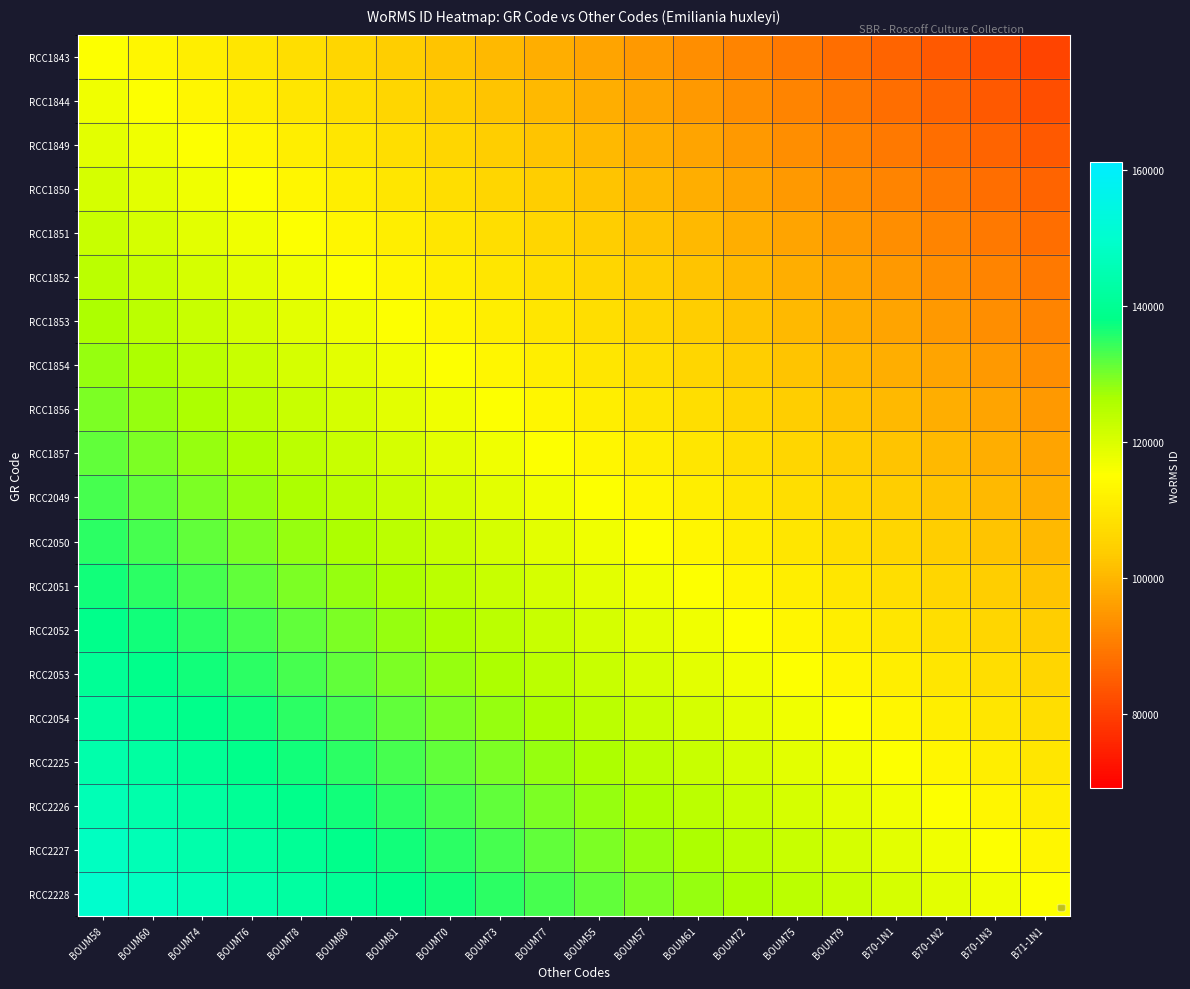

Reading left to right, extract all data points from this chart.

RCC1843: BOUM58=115104.0	BOUM60=113286.6	BOUM74=111469.1	BOUM76=109651.7	BOUM78=107834.3	BOUM80=106016.8	BOUM81=104199.4	BOUM70=102382.0	BOUM73=100564.5	BOUM77=98747.1	BOUM55=96929.7	BOUM57=95112.3	BOUM61=93294.8	BOUM72=91477.4	BOUM75=89660.0	BOUM79=87842.5	B70-1N1=86025.1	B70-1N2=84207.7	B70-1N3=82390.2	B71-1N1=80572.8
RCC1844: BOUM58=116921.4	BOUM60=115104.0	BOUM74=113286.6	BOUM76=111469.1	BOUM78=109651.7	BOUM80=107834.3	BOUM81=106016.8	BOUM70=104199.4	BOUM73=102382.0	BOUM77=100564.5	BOUM55=98747.1	BOUM57=96929.7	BOUM61=95112.3	BOUM72=93294.8	BOUM75=91477.4	BOUM79=89660.0	B70-1N1=87842.5	B70-1N2=86025.1	B70-1N3=84207.7	B71-1N1=82390.2
RCC1849: BOUM58=118738.9	BOUM60=116921.4	BOUM74=115104.0	BOUM76=113286.6	BOUM78=111469.1	BOUM80=109651.7	BOUM81=107834.3	BOUM70=106016.8	BOUM73=104199.4	BOUM77=102382.0	BOUM55=100564.5	BOUM57=98747.1	BOUM61=96929.7	BOUM72=95112.3	BOUM75=93294.8	BOUM79=91477.4	B70-1N1=89660.0	B70-1N2=87842.5	B70-1N3=86025.1	B71-1N1=84207.7
RCC1850: BOUM58=120556.3	BOUM60=118738.9	BOUM74=116921.4	BOUM76=115104.0	BOUM78=113286.6	BOUM80=111469.1	BOUM81=109651.7	BOUM70=107834.3	BOUM73=106016.8	BOUM77=104199.4	BOUM55=102382.0	BOUM57=100564.5	BOUM61=98747.1	BOUM72=96929.7	BOUM75=95112.3	BOUM79=93294.8	B70-1N1=91477.4	B70-1N2=89660.0	B70-1N3=87842.5	B71-1N1=86025.1
RCC1851: BOUM58=122373.7	BOUM60=120556.3	BOUM74=118738.9	BOUM76=116921.4	BOUM78=115104.0	BOUM80=113286.6	BOUM81=111469.1	BOUM70=109651.7	BOUM73=107834.3	BOUM77=106016.8	BOUM55=104199.4	BOUM57=102382.0	BOUM61=100564.5	BOUM72=98747.1	BOUM75=96929.7	BOUM79=95112.3	B70-1N1=93294.8	B70-1N2=91477.4	B70-1N3=89660.0	B71-1N1=87842.5
RCC1852: BOUM58=124191.2	BOUM60=122373.7	BOUM74=120556.3	BOUM76=118738.9	BOUM78=116921.4	BOUM80=115104.0	BOUM81=113286.6	BOUM70=111469.1	BOUM73=109651.7	BOUM77=107834.3	BOUM55=106016.8	BOUM57=104199.4	BOUM61=102382.0	BOUM72=100564.5	BOUM75=98747.1	BOUM79=96929.7	B70-1N1=95112.3	B70-1N2=93294.8	B70-1N3=91477.4	B71-1N1=89660.0
RCC1853: BOUM58=126008.6	BOUM60=124191.2	BOUM74=122373.7	BOUM76=120556.3	BOUM78=118738.9	BOUM80=116921.4	BOUM81=115104.0	BOUM70=113286.6	BOUM73=111469.1	BOUM77=109651.7	BOUM55=107834.3	BOUM57=106016.8	BOUM61=104199.4	BOUM72=102382.0	BOUM75=100564.5	BOUM79=98747.1	B70-1N1=96929.7	B70-1N2=95112.3	B70-1N3=93294.8	B71-1N1=91477.4
RCC1854: BOUM58=127826.0	BOUM60=126008.6	BOUM74=124191.2	BOUM76=122373.7	BOUM78=120556.3	BOUM80=118738.9	BOUM81=116921.4	BOUM70=115104.0	BOUM73=113286.6	BOUM77=111469.1	BOUM55=109651.7	BOUM57=107834.3	BOUM61=106016.8	BOUM72=104199.4	BOUM75=102382.0	BOUM79=100564.5	B70-1N1=98747.1	B70-1N2=96929.7	B70-1N3=95112.3	B71-1N1=93294.8
RCC1856: BOUM58=129643.5	BOUM60=127826.0	BOUM74=126008.6	BOUM76=124191.2	BOUM78=122373.7	BOUM80=120556.3	BOUM81=118738.9	BOUM70=116921.4	BOUM73=115104.0	BOUM77=113286.6	BOUM55=111469.1	BOUM57=109651.7	BOUM61=107834.3	BOUM72=106016.8	BOUM75=104199.4	BOUM79=102382.0	B70-1N1=100564.5	B70-1N2=98747.1	B70-1N3=96929.7	B71-1N1=95112.3
RCC1857: BOUM58=131460.9	BOUM60=129643.5	BOUM74=127826.0	BOUM76=126008.6	BOUM78=124191.2	BOUM80=122373.7	BOUM81=120556.3	BOUM70=118738.9	BOUM73=116921.4	BOUM77=115104.0	BOUM55=113286.6	BOUM57=111469.1	BOUM61=109651.7	BOUM72=107834.3	BOUM75=106016.8	BOUM79=104199.4	B70-1N1=102382.0	B70-1N2=100564.5	B70-1N3=98747.1	B71-1N1=96929.7
RCC2049: BOUM58=133278.3	BOUM60=131460.9	BOUM74=129643.5	BOUM76=127826.0	BOUM78=126008.6	BOUM80=124191.2	BOUM81=122373.7	BOUM70=120556.3	BOUM73=118738.9	BOUM77=116921.4	BOUM55=115104.0	BOUM57=113286.6	BOUM61=111469.1	BOUM72=109651.7	BOUM75=107834.3	BOUM79=106016.8	B70-1N1=104199.4	B70-1N2=102382.0	B70-1N3=100564.5	B71-1N1=98747.1
RCC2050: BOUM58=135095.7	BOUM60=133278.3	BOUM74=131460.9	BOUM76=129643.5	BOUM78=127826.0	BOUM80=126008.6	BOUM81=124191.2	BOUM70=122373.7	BOUM73=120556.3	BOUM77=118738.9	BOUM55=116921.4	BOUM57=115104.0	BOUM61=113286.6	BOUM72=111469.1	BOUM75=109651.7	BOUM79=107834.3	B70-1N1=106016.8	B70-1N2=104199.4	B70-1N3=102382.0	B71-1N1=100564.5
RCC2051: BOUM58=136913.2	BOUM60=135095.7	BOUM74=133278.3	BOUM76=131460.9	BOUM78=129643.5	BOUM80=127826.0	BOUM81=126008.6	BOUM70=124191.2	BOUM73=122373.7	BOUM77=120556.3	BOUM55=118738.9	BOUM57=116921.4	BOUM61=115104.0	BOUM72=113286.6	BOUM75=111469.1	BOUM79=109651.7	B70-1N1=107834.3	B70-1N2=106016.8	B70-1N3=104199.4	B71-1N1=102382.0
RCC2052: BOUM58=138730.6	BOUM60=136913.2	BOUM74=135095.7	BOUM76=133278.3	BOUM78=131460.9	BOUM80=129643.5	BOUM81=127826.0	BOUM70=126008.6	BOUM73=124191.2	BOUM77=122373.7	BOUM55=120556.3	BOUM57=118738.9	BOUM61=116921.4	BOUM72=115104.0	BOUM75=113286.6	BOUM79=111469.1	B70-1N1=109651.7	B70-1N2=107834.3	B70-1N3=106016.8	B71-1N1=104199.4
RCC2053: BOUM58=140548.0	BOUM60=138730.6	BOUM74=136913.2	BOUM76=135095.7	BOUM78=133278.3	BOUM80=131460.9	BOUM81=129643.5	BOUM70=127826.0	BOUM73=126008.6	BOUM77=124191.2	BOUM55=122373.7	BOUM57=120556.3	BOUM61=118738.9	BOUM72=116921.4	BOUM75=115104.0	BOUM79=113286.6	B70-1N1=111469.1	B70-1N2=109651.7	B70-1N3=107834.3	B71-1N1=106016.8
RCC2054: BOUM58=142365.5	BOUM60=140548.0	BOUM74=138730.6	BOUM76=136913.2	BOUM78=135095.7	BOUM80=133278.3	BOUM81=131460.9	BOUM70=129643.5	BOUM73=127826.0	BOUM77=126008.6	BOUM55=124191.2	BOUM57=122373.7	BOUM61=120556.3	BOUM72=118738.9	BOUM75=116921.4	BOUM79=115104.0	B70-1N1=113286.6	B70-1N2=111469.1	B70-1N3=109651.7	B71-1N1=107834.3
RCC2225: BOUM58=144182.9	BOUM60=142365.5	BOUM74=140548.0	BOUM76=138730.6	BOUM78=136913.2	BOUM80=135095.7	BOUM81=133278.3	BOUM70=131460.9	BOUM73=129643.5	BOUM77=127826.0	BOUM55=126008.6	BOUM57=124191.2	BOUM61=122373.7	BOUM72=120556.3	BOUM75=118738.9	BOUM79=116921.4	B70-1N1=115104.0	B70-1N2=113286.6	B70-1N3=111469.1	B71-1N1=109651.7
RCC2226: BOUM58=146000.3	BOUM60=144182.9	BOUM74=142365.5	BOUM76=140548.0	BOUM78=138730.6	BOUM80=136913.2	BOUM81=135095.7	BOUM70=133278.3	BOUM73=131460.9	BOUM77=129643.5	BOUM55=127826.0	BOUM57=126008.6	BOUM61=124191.2	BOUM72=122373.7	BOUM75=120556.3	BOUM79=118738.9	B70-1N1=116921.4	B70-1N2=115104.0	B70-1N3=113286.6	B71-1N1=111469.1
RCC2227: BOUM58=147817.8	BOUM60=146000.3	BOUM74=144182.9	BOUM76=142365.5	BOUM78=140548.0	BOUM80=138730.6	BOUM81=136913.2	BOUM70=135095.7	BOUM73=133278.3	BOUM77=131460.9	BOUM55=129643.5	BOUM57=127826.0	BOUM61=126008.6	BOUM72=124191.2	BOUM75=122373.7	BOUM79=120556.3	B70-1N1=118738.9	B70-1N2=116921.4	B70-1N3=115104.0	B71-1N1=113286.6
RCC2228: BOUM58=149635.2	BOUM60=147817.8	BOUM74=146000.3	BOUM76=144182.9	BOUM78=142365.5	BOUM80=140548.0	BOUM81=138730.6	BOUM70=136913.2	BOUM73=135095.7	BOUM77=133278.3	BOUM55=131460.9	BOUM57=129643.5	BOUM61=127826.0	BOUM72=126008.6	BOUM75=124191.2	BOUM79=122373.7	B70-1N1=120556.3	B70-1N2=118738.9	B70-1N3=116921.4	B71-1N1=115104.0